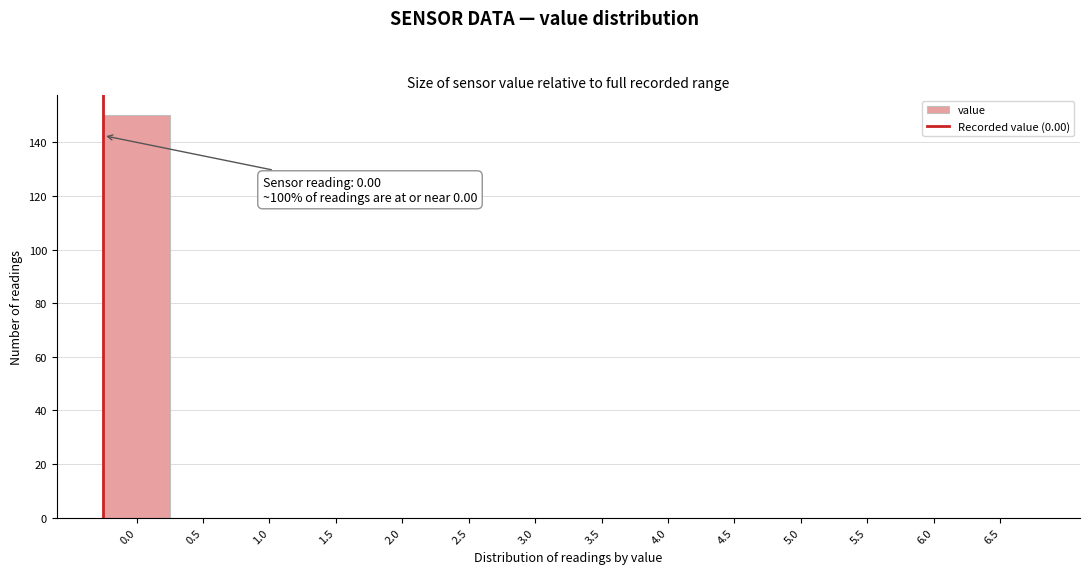

Reading right to left, extract all data points from this chart.

6.5=0	6.0=0	5.5=0	5.0=0	4.5=0	4.0=0	3.5=0	3.0=0	2.5=0	2.0=0	1.5=0	1.0=0	0.5=0	0.0=150